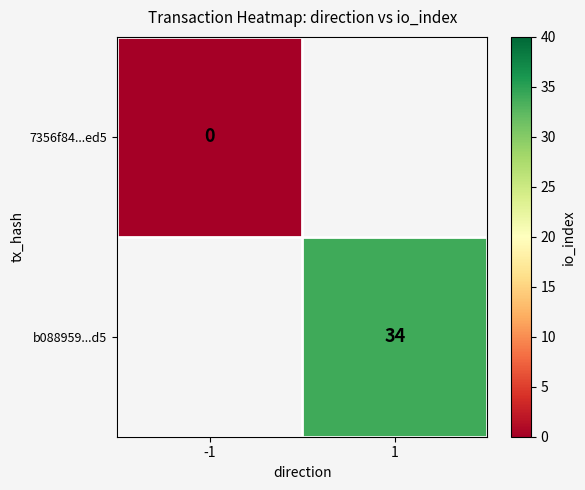

Is the value of 7356f84...ed5 at -1 greater than the value of b088959...d5 at 1?

No